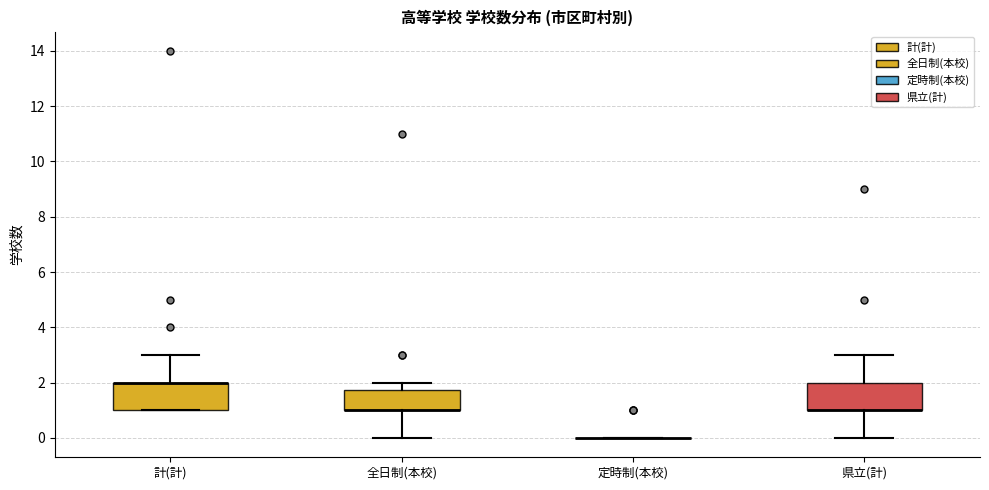

Reading left to right, transcribe this box plot: for each box, give where its median line is, the range the box spans, and where its two whiskers end, as read against the y-axis. The values are not printed on the chart, so give them approximately, as read against the axis.

計(計): median 2.0 (drawn on the box's upper edge), box 1.0 to 2.0, whiskers 1.0 to 3.0
全日制(本校): median 1.0 (drawn on the box's lower edge), box 1.0 to 1.8, whiskers 0.0 to 2.0
定時制(本校): box collapsed to a line at 0.0, whiskers 0.0 to 0.0
県立(計): median 1.0 (drawn on the box's lower edge), box 1.0 to 2.0, whiskers 0.0 to 3.0